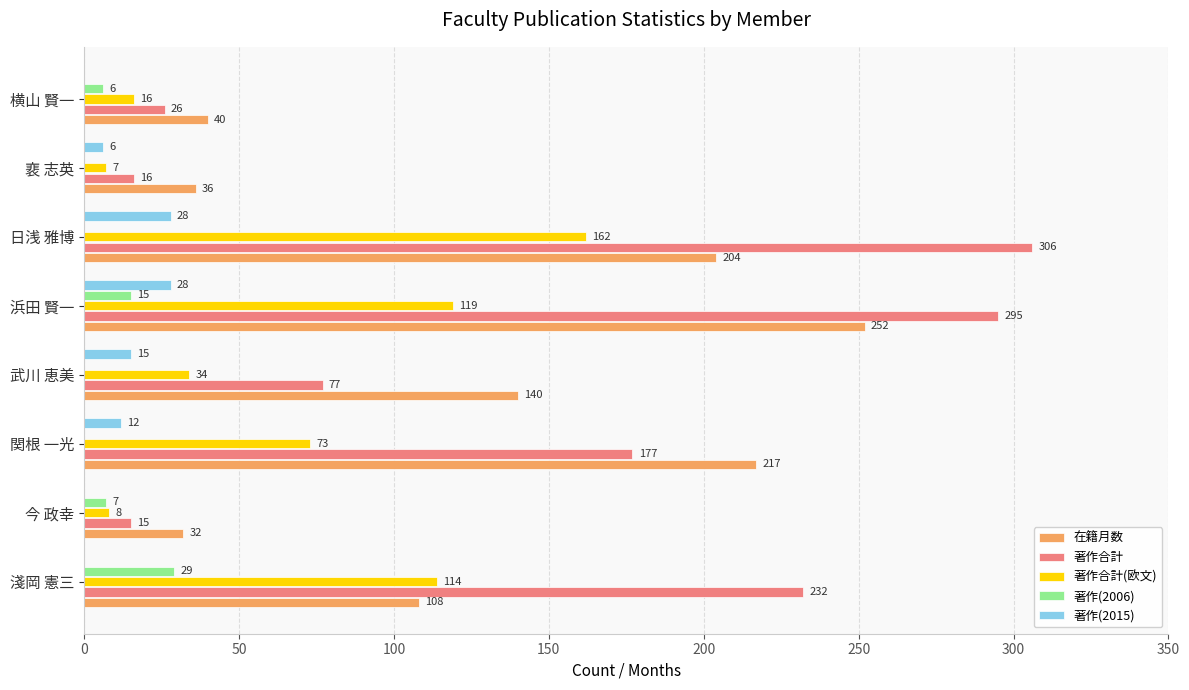

Which series changed the most between 今 政幸 and 浜田 賢一?

著作合計